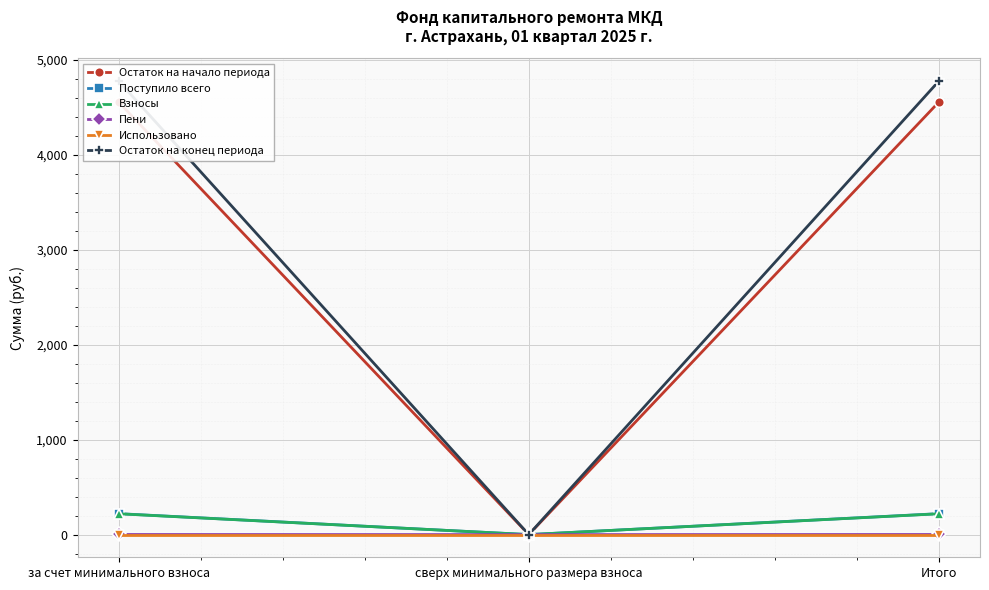

True or false: Остаток на начало периода has a value of 4555.9 at за счет минимального взноса.

True